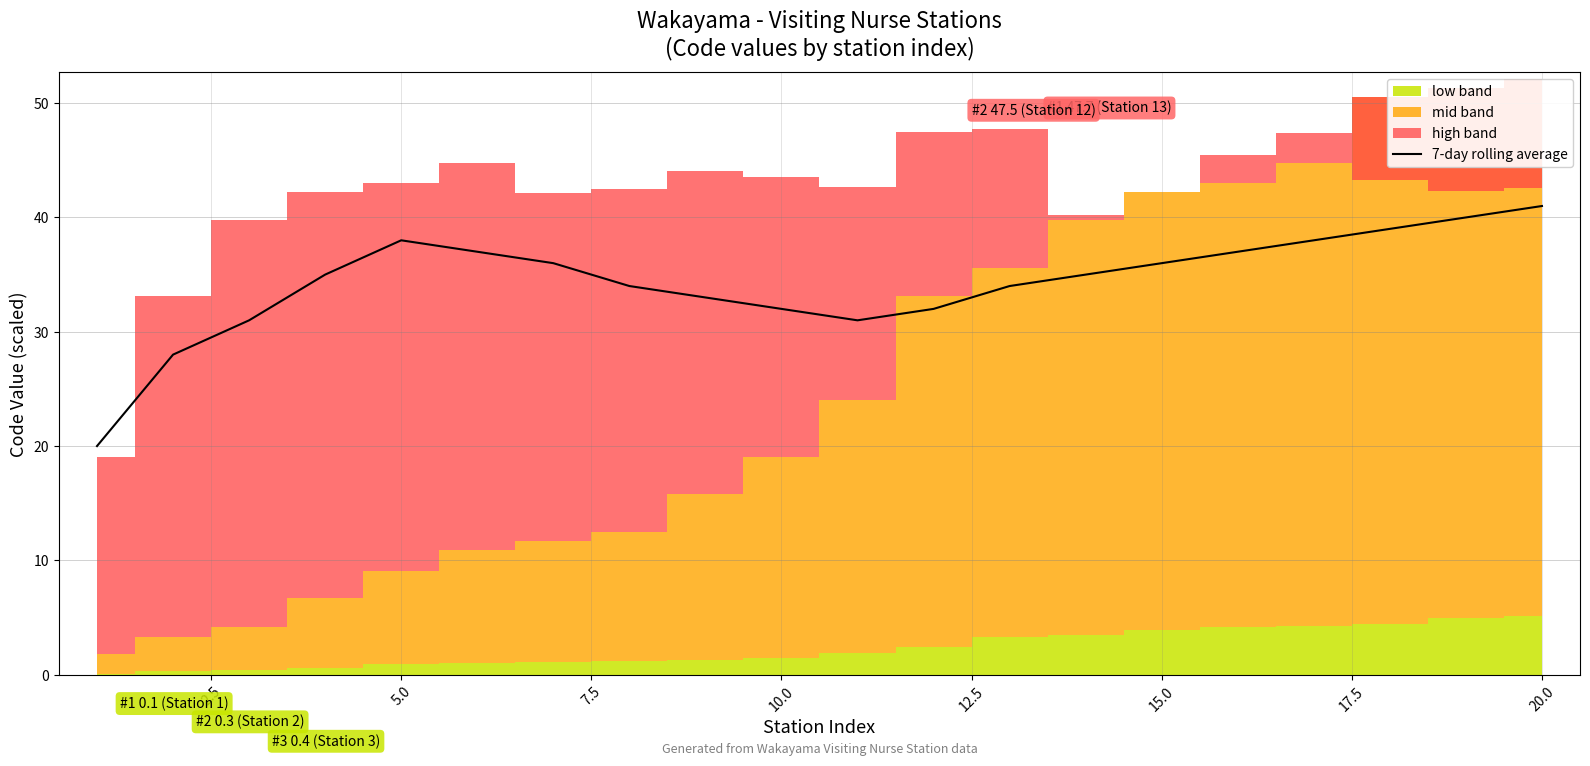

How many lines are shown in the chart?

1